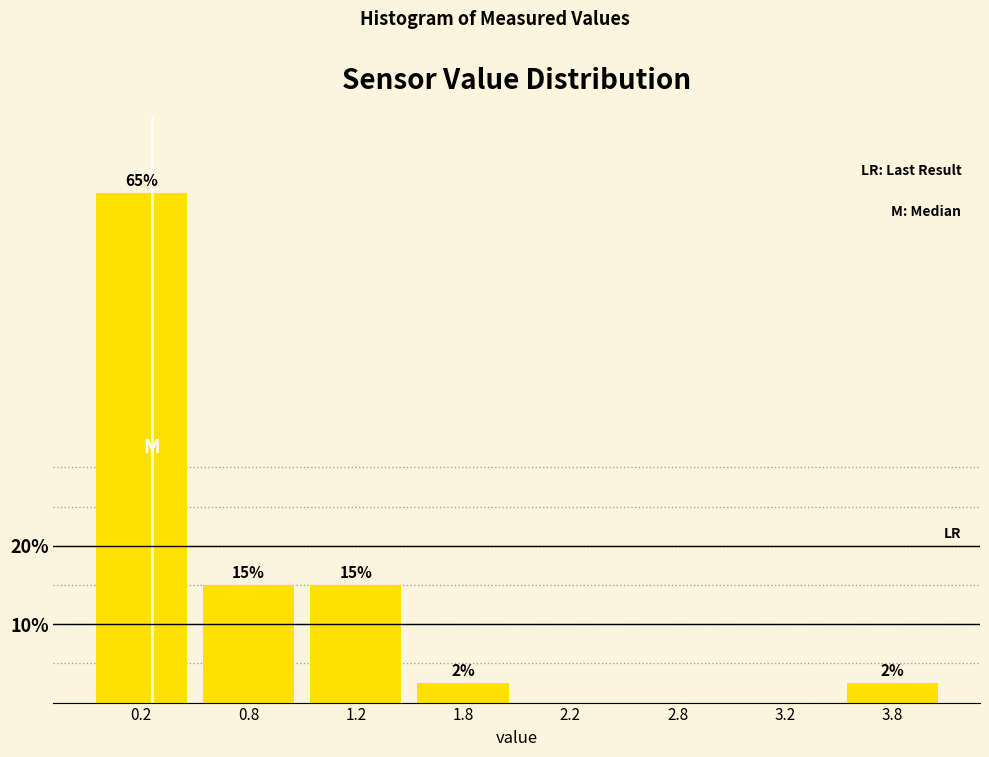

The value at 3.8 is 2.5. True or false?

True